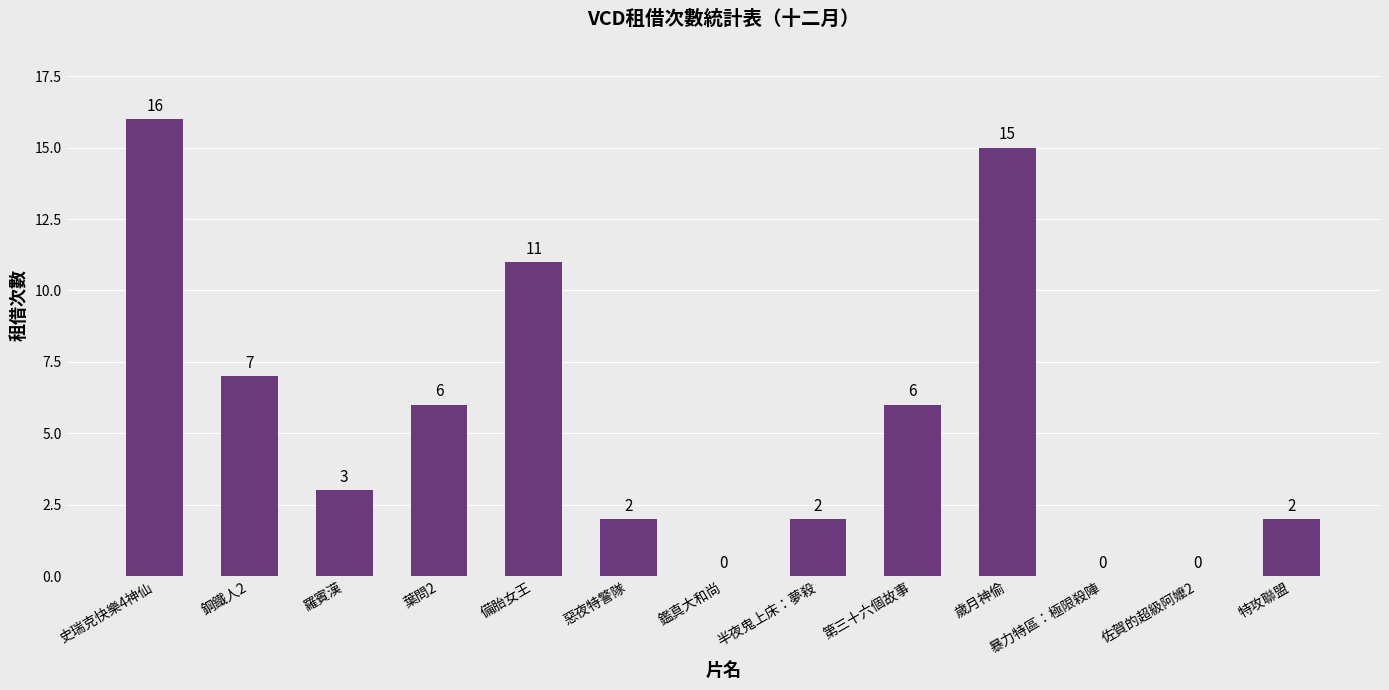

What is the sum of all values?

70